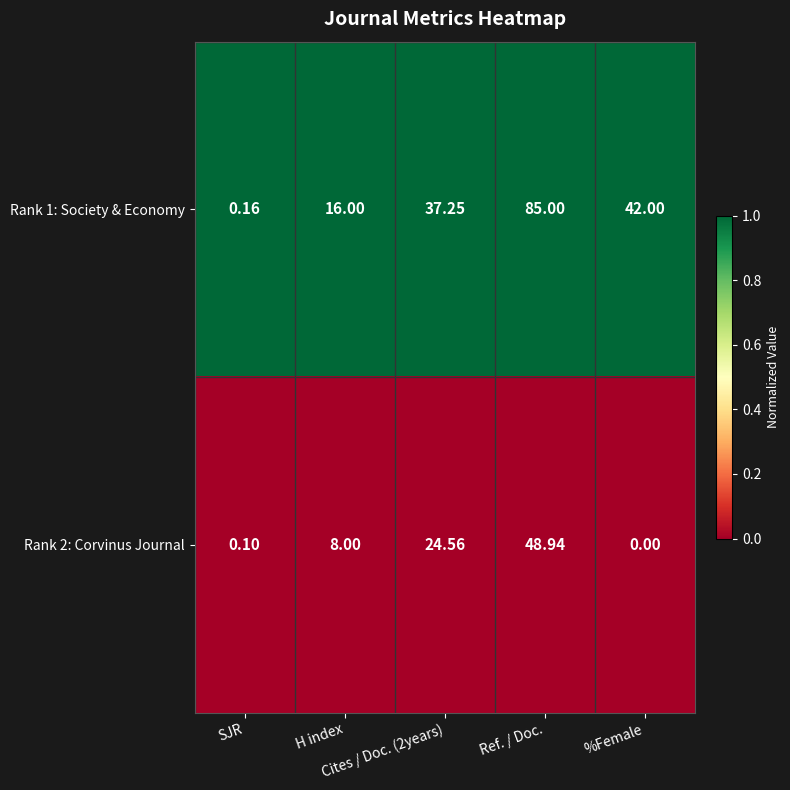

How many values in the Rank 2: Corvinus Journal series are below 8?

2